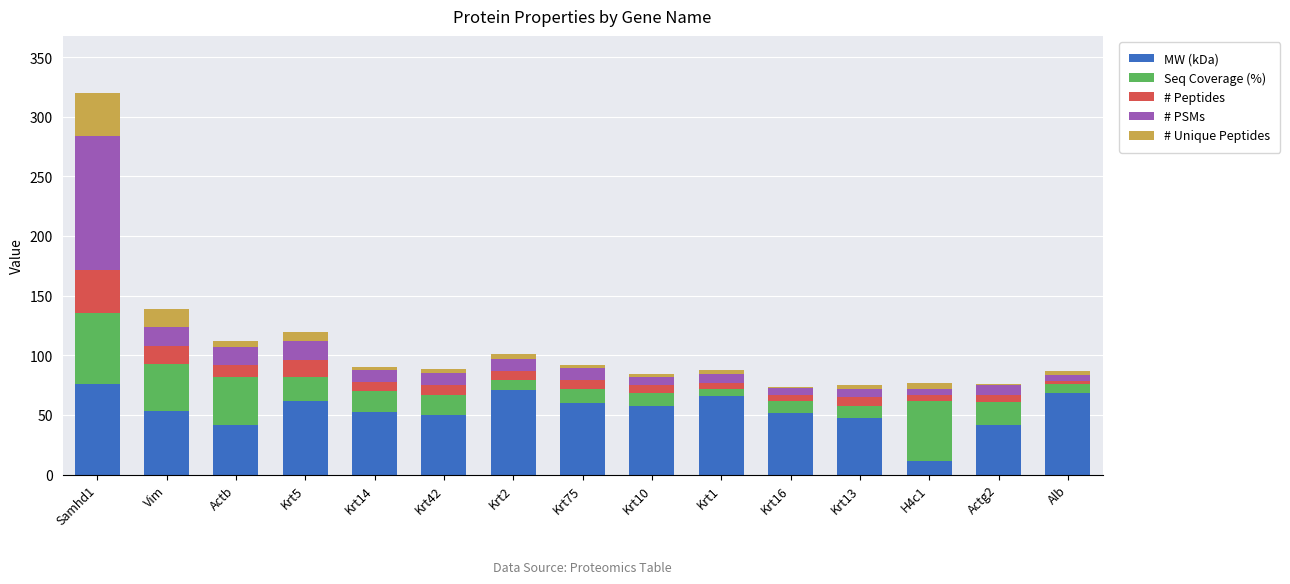

What value does the MW (kDa) series have at Krt42?

50.1